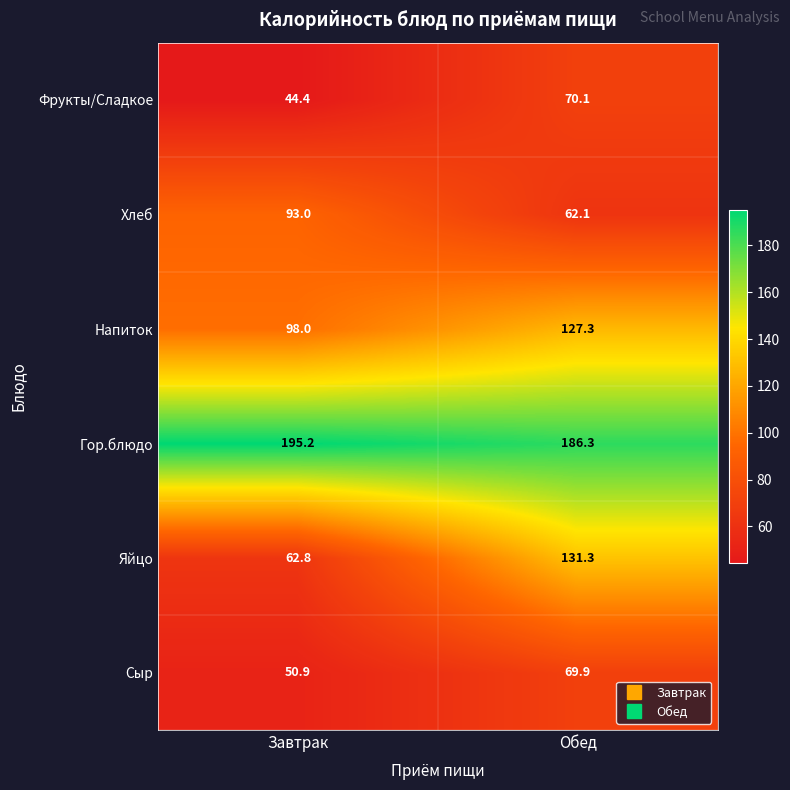

Which label corresponds to the smallest value in the chart?

Завтрак